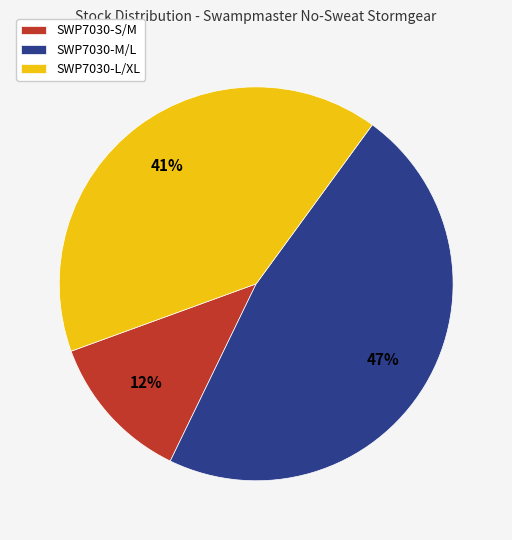

Rank the categories by value from lowest to highest.

SWP7030-S/M, SWP7030-L/XL, SWP7030-M/L